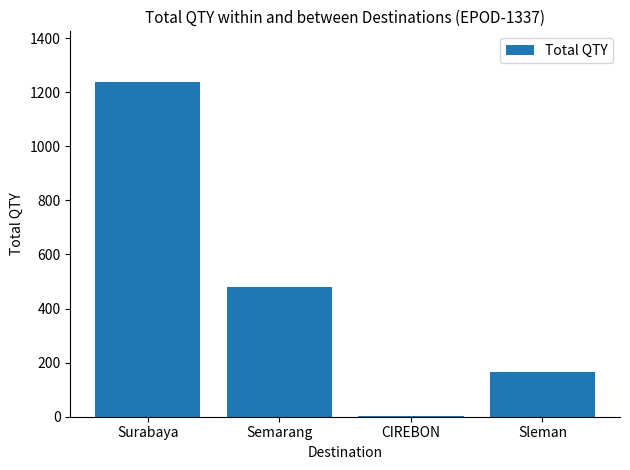

Between Surabaya and CIREBON, which is larger?

Surabaya